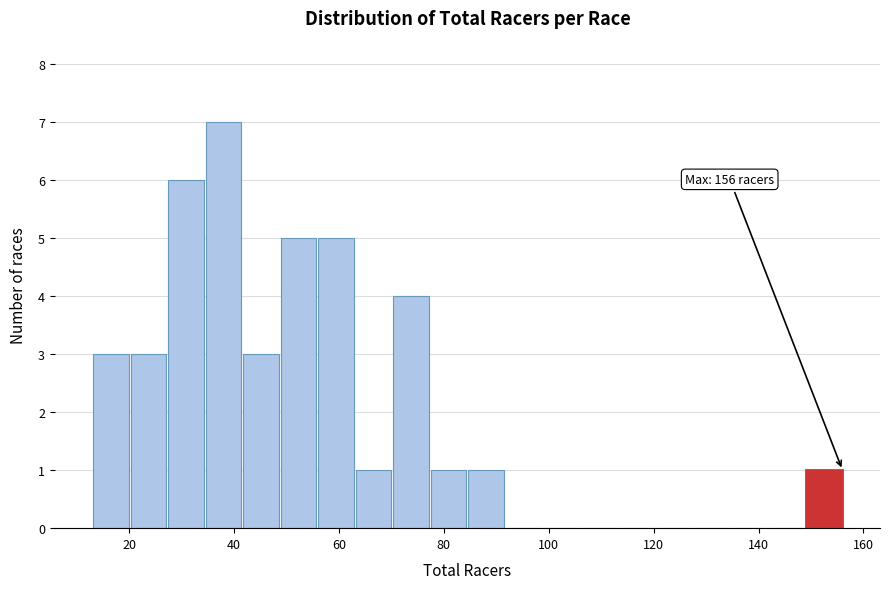

Read against the x-axis, roughly where is the centre of the tallest bar?

38